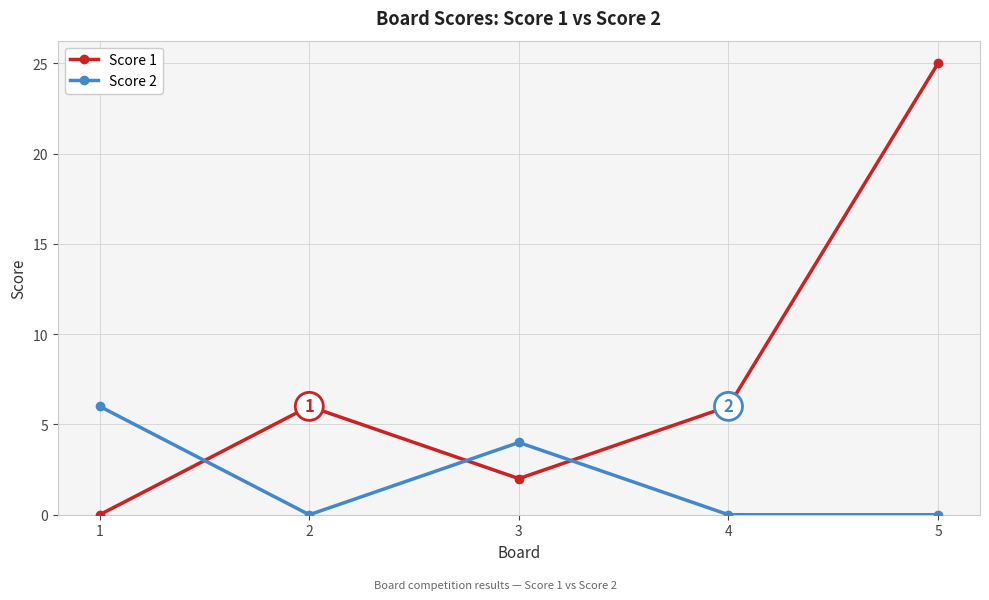

Where is the first local minimum for Score 2?

2